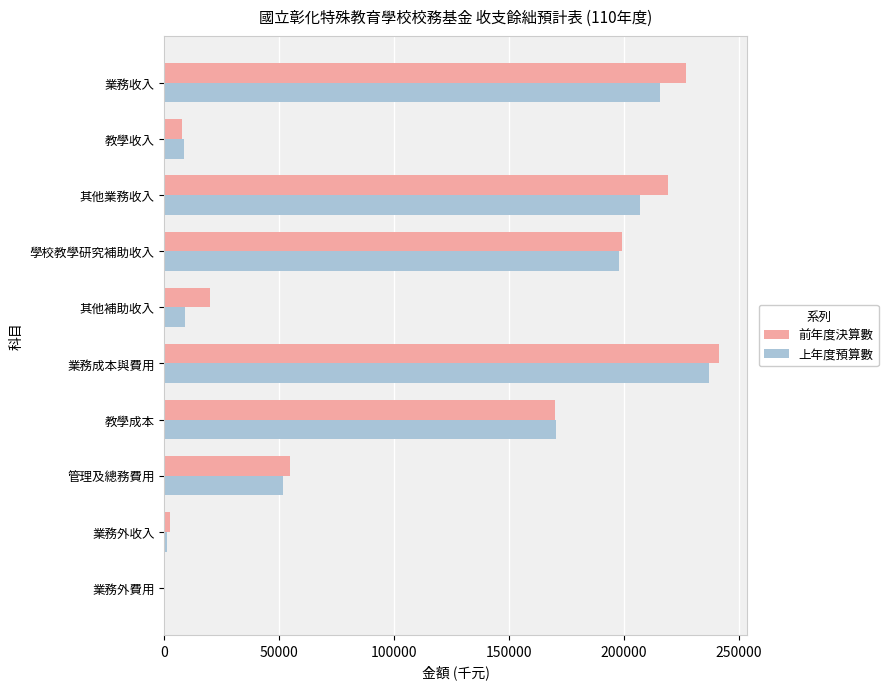

What is the maximum value shown in the chart?

241520